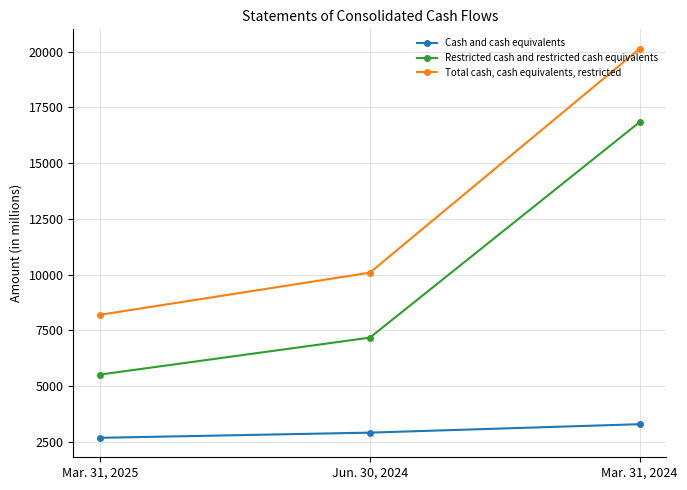

Reading right to left, what are all the values shown in this chart?

Cash and cash equivalents: 3291.7	2913.4	2680.6
Restricted cash and restricted cash equivalents: 16833.1	7172.6	5518.6
Total cash, cash equivalents, restricted: 20124.8	10086.0	8199.2